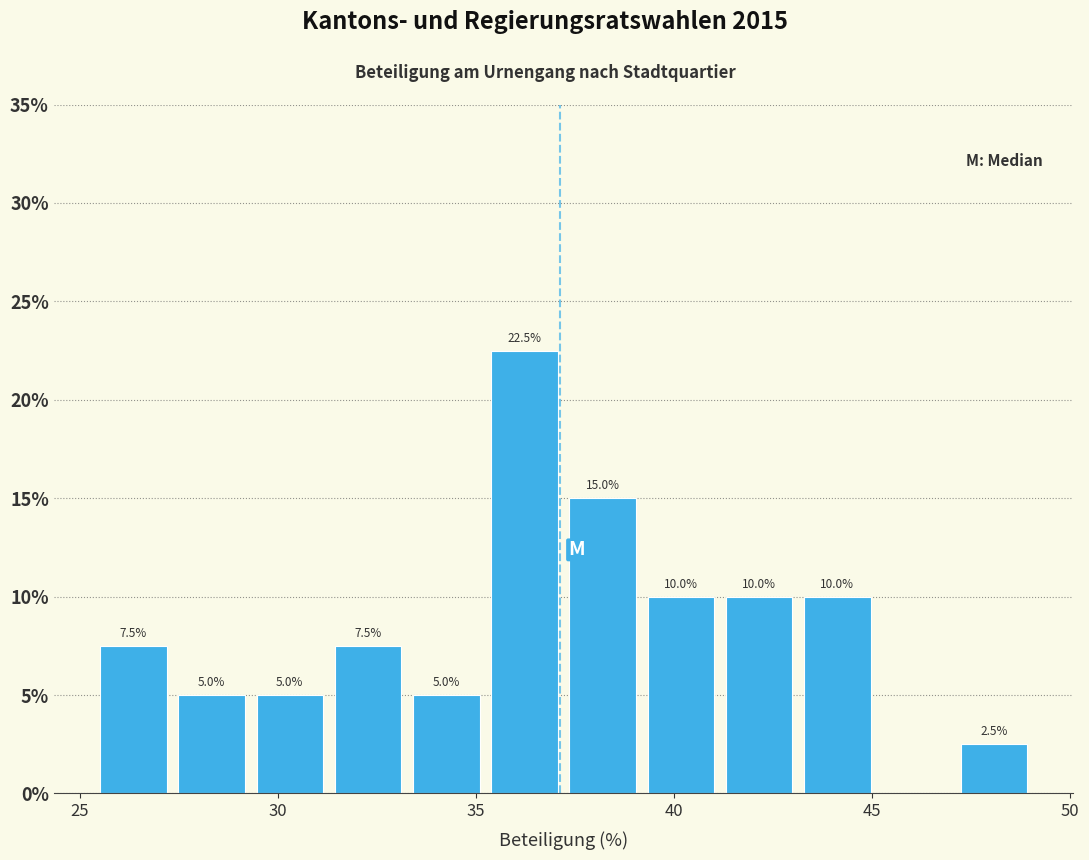

Around what value on the x-axis is the tallest bar? Give the approximate position of its centre, as read against the axis.

36.0